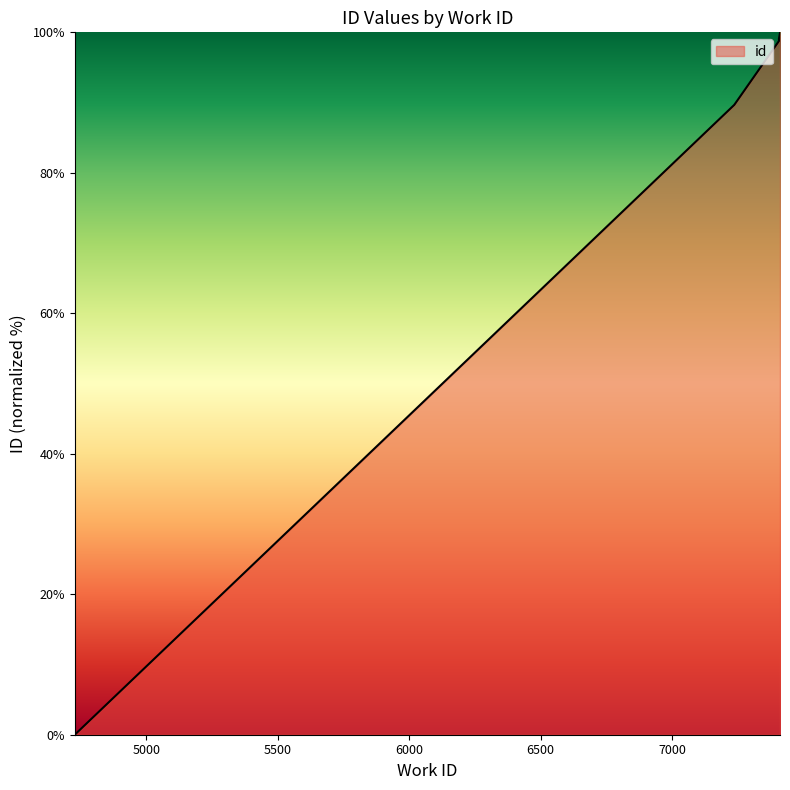

Where is the data nearest to the value 50?

7237